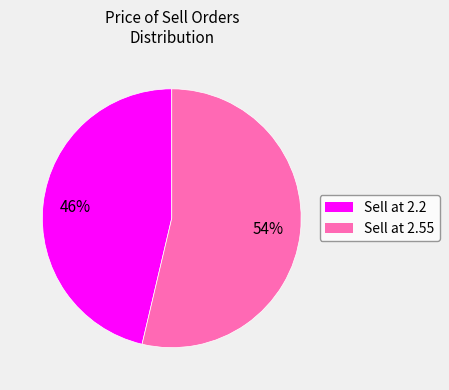

Does any single category account for the majority?

Yes